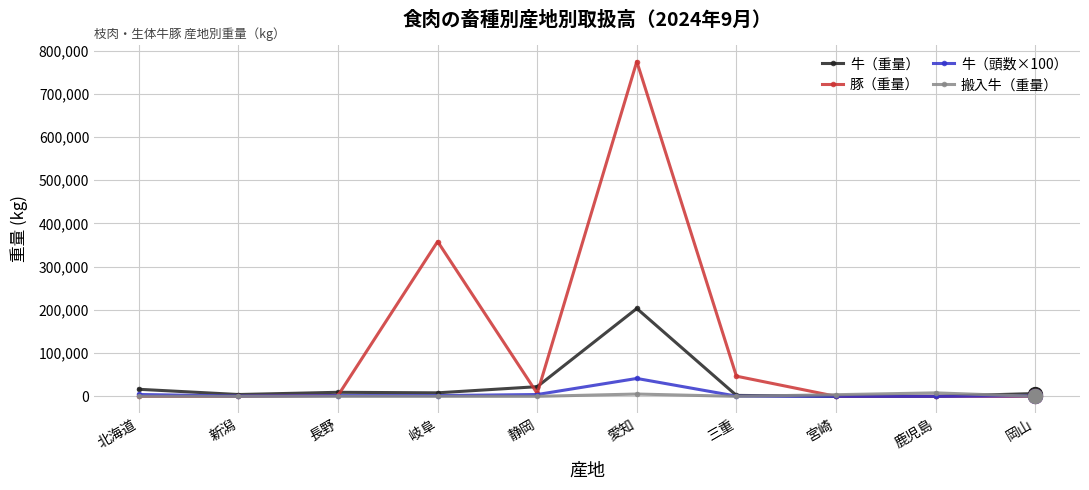

At which category is the sum across all series the highest?

愛知